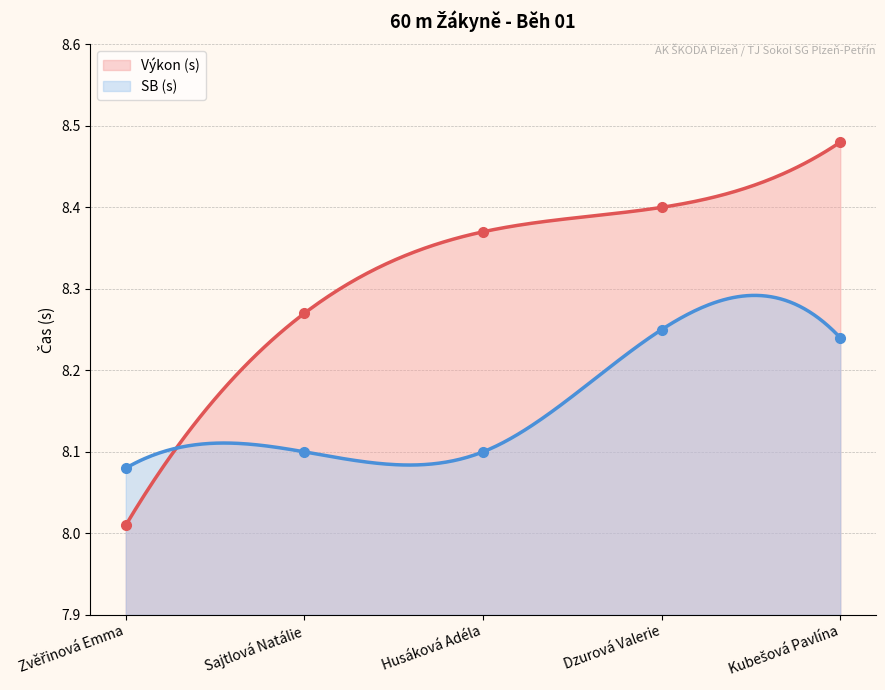

In SB (s), how many points are higher than both neighbors (excluding endpoints)?

2